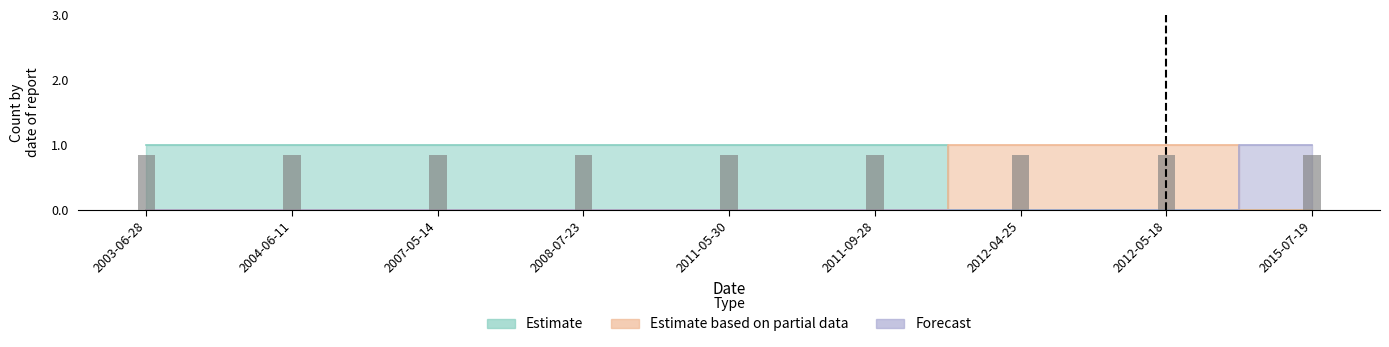

How many distinct data groups are displayed?

3